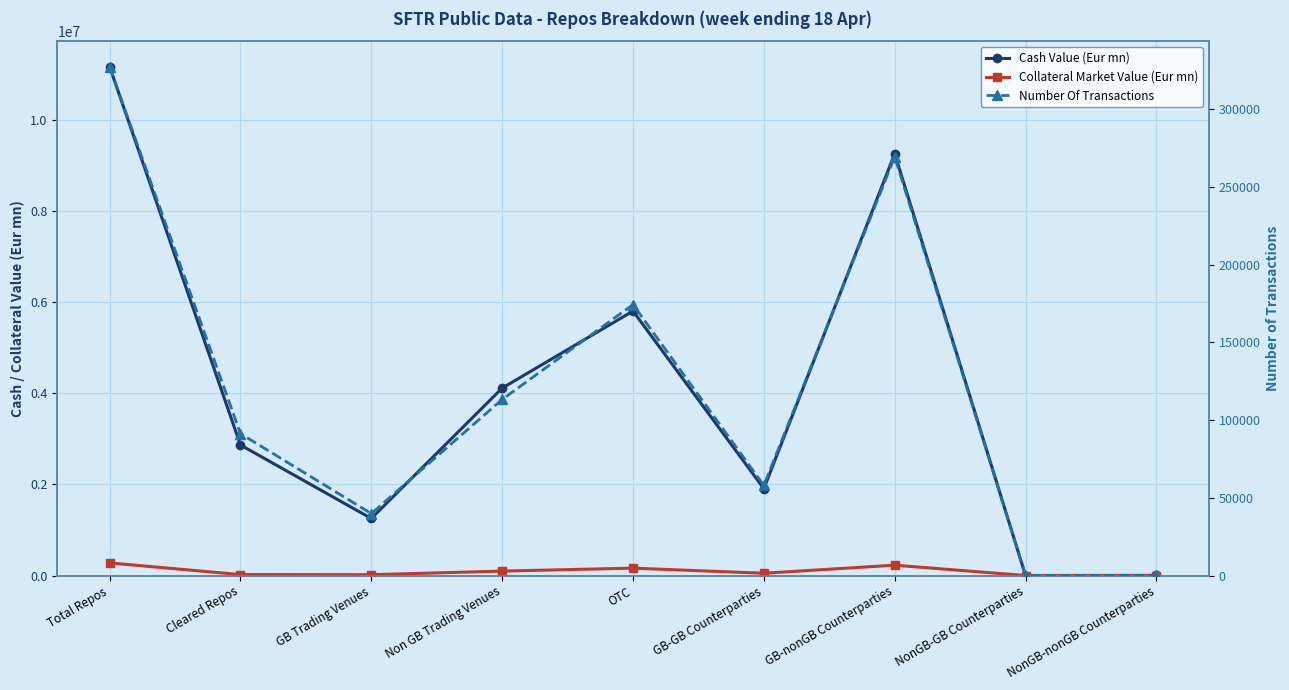

True or false: Cash Value (Eur mn) and Collateral Market Value (Eur mn) cross at least once.

False